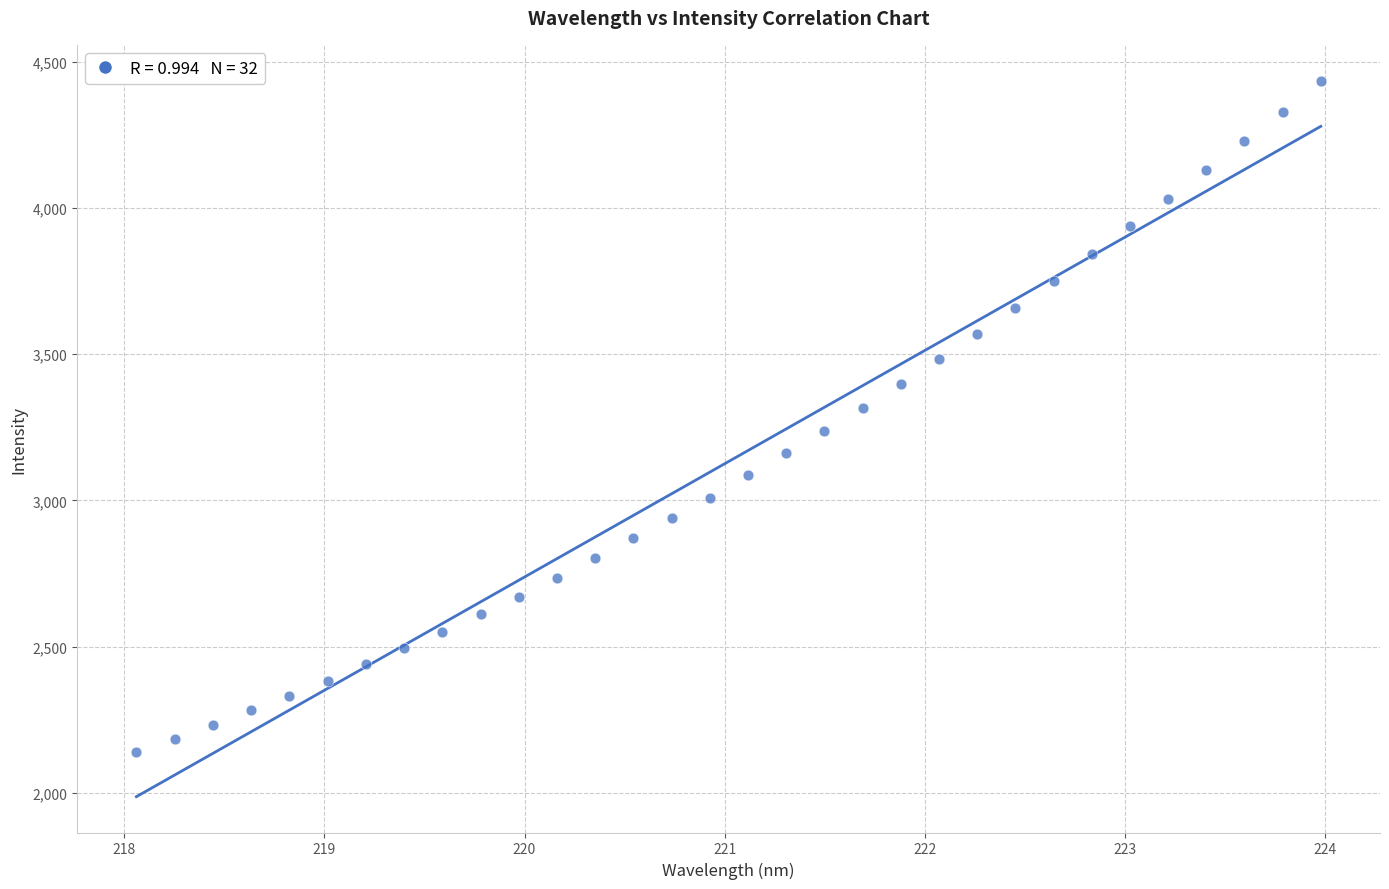

What is the range of Y values (max minus min)?

2295.3